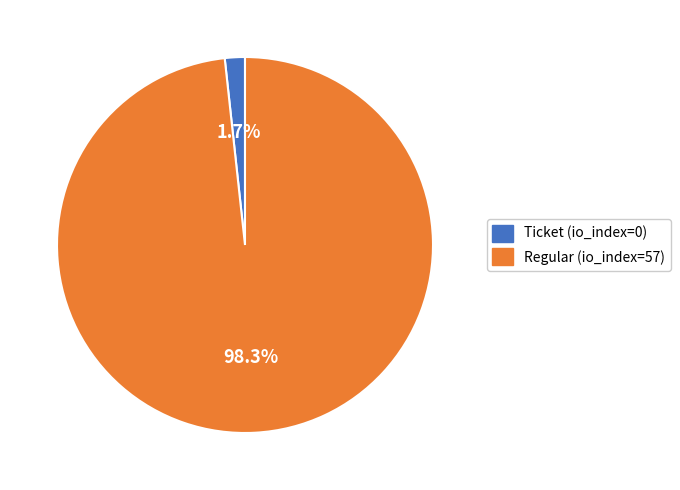

To the nearest percent, what percentage of the pie is Regular (io_index=57)?

98%